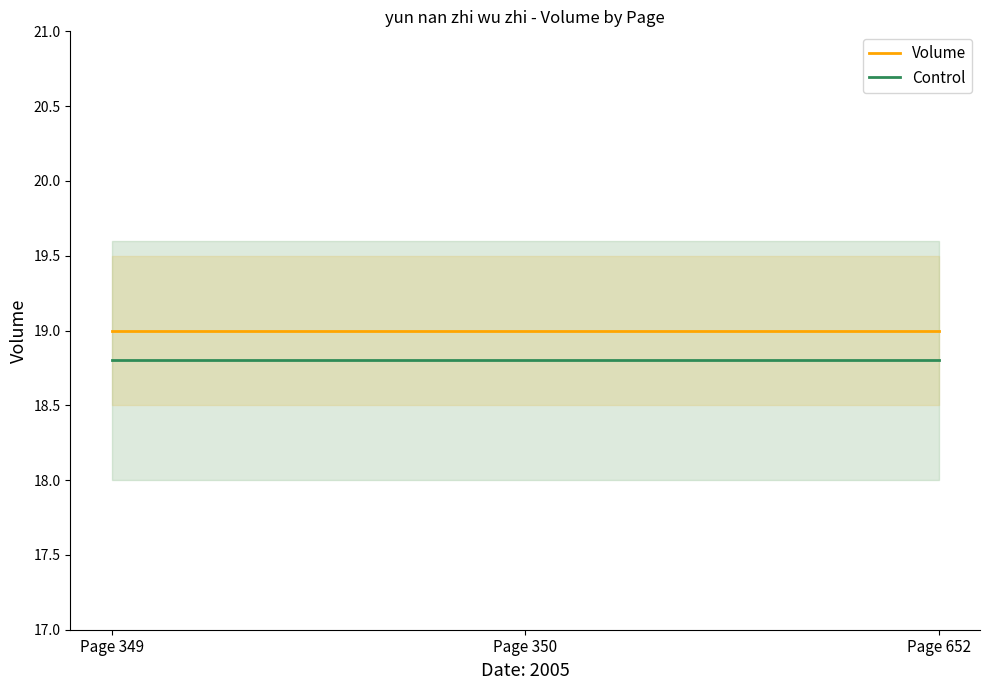

The value of Volume at Page 652 is 19.0. True or false?

True